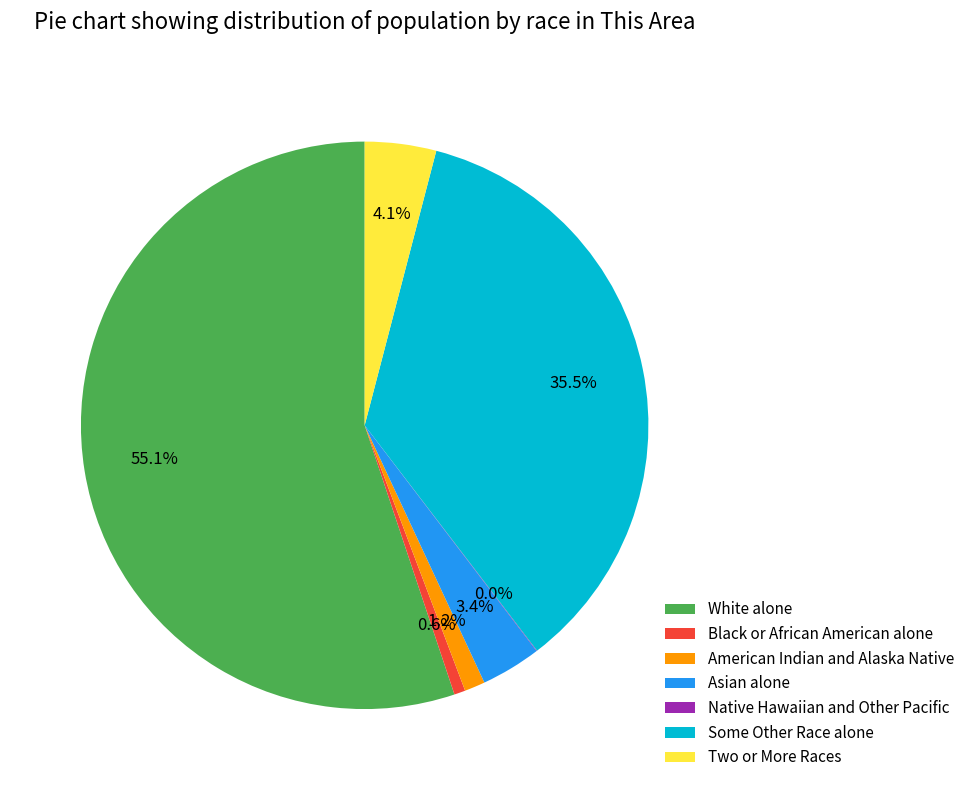

To the nearest percent, what is the difference between the largest and smallest slice percentages?

55%